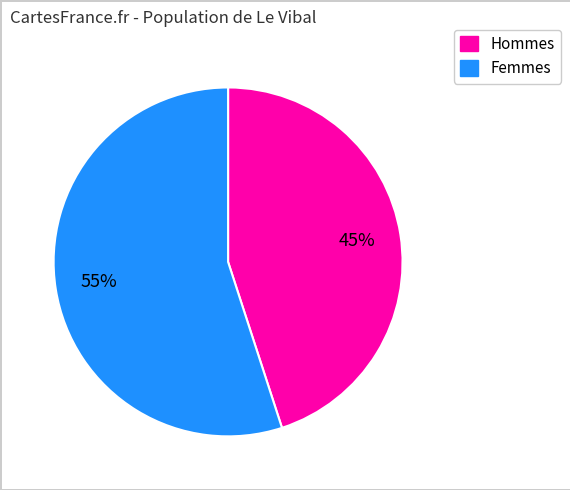

Does any single category account for the majority?

Yes